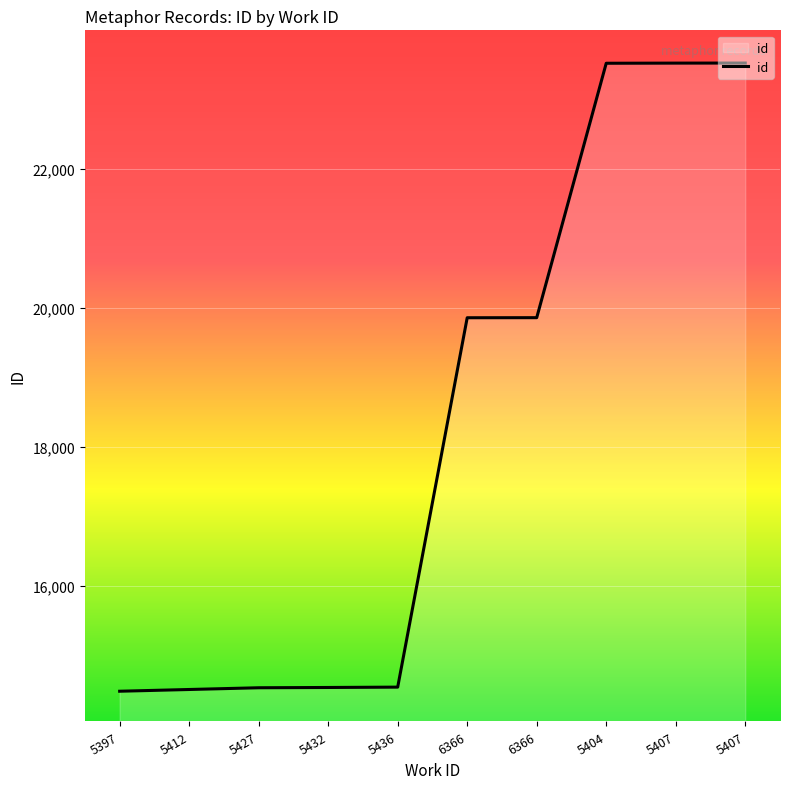

Does the chart display data point markers on the line(s)?

No